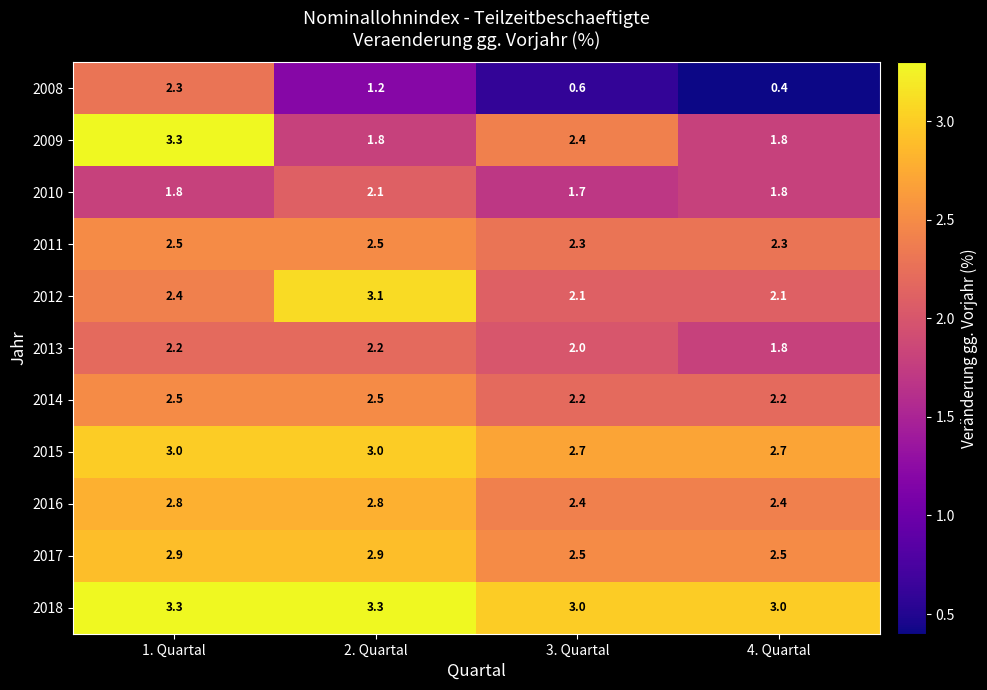

What is the spread (max minus min) of values at 3. Quartal?

2.4